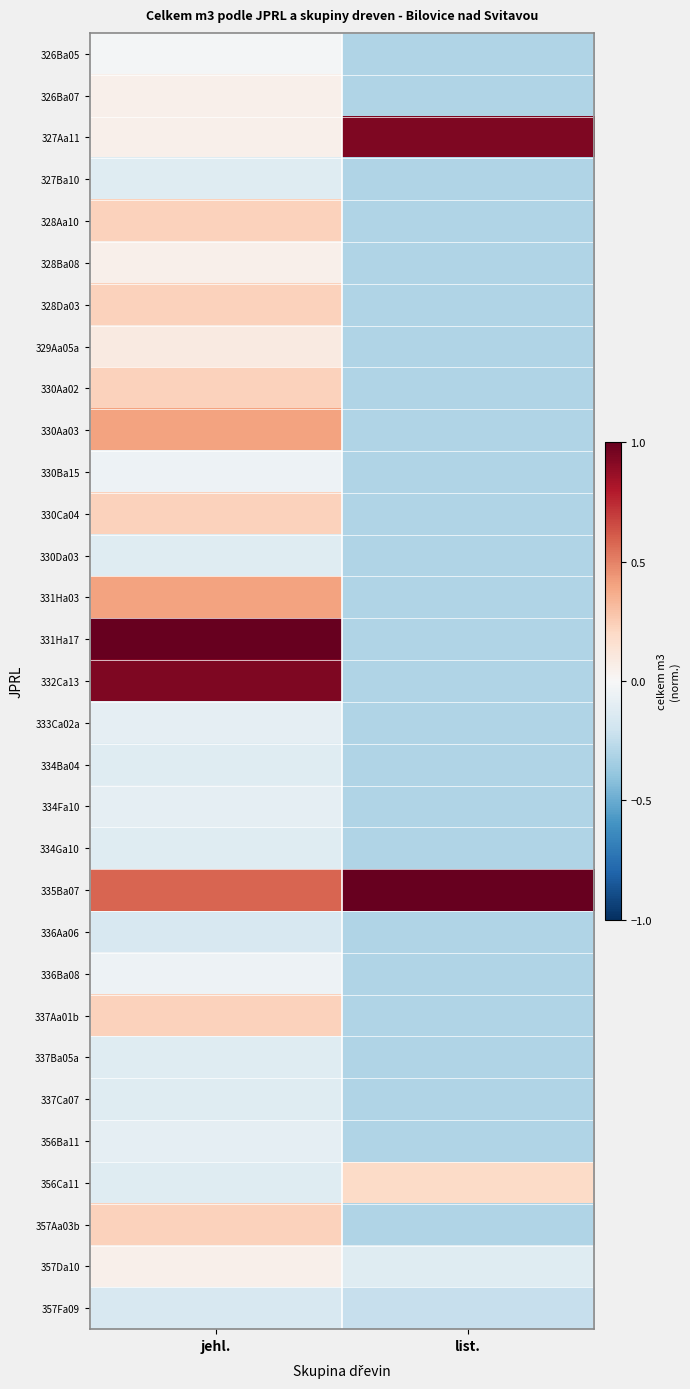

Which series has the widest spread of values?

331Ha17